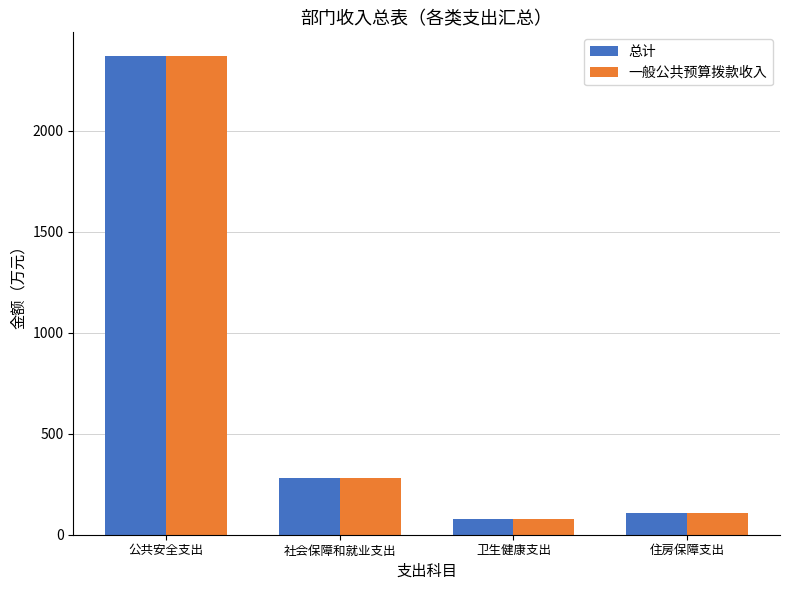

At which label does 一般公共预算拨款收入 reach its peak?

公共安全支出